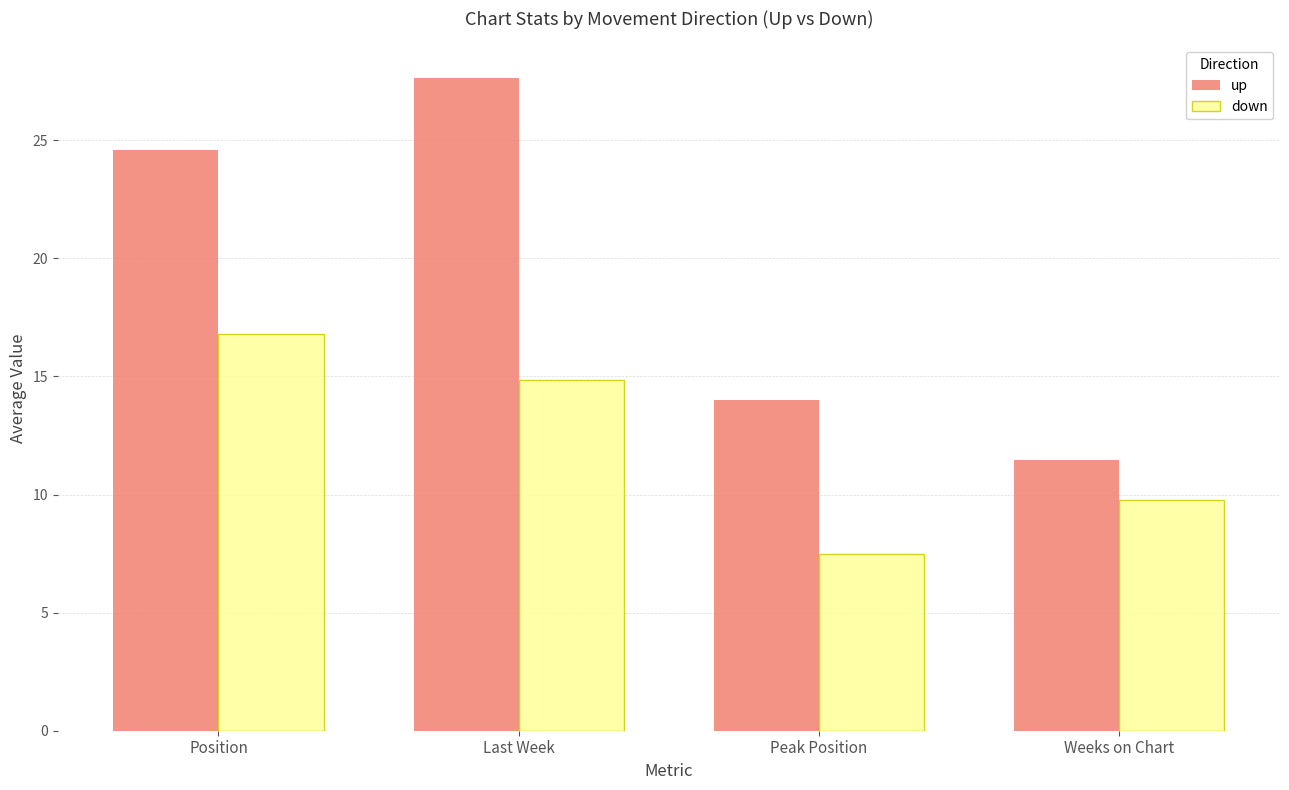

Rank the series at Peak Position from highest to lowest value.

up, down